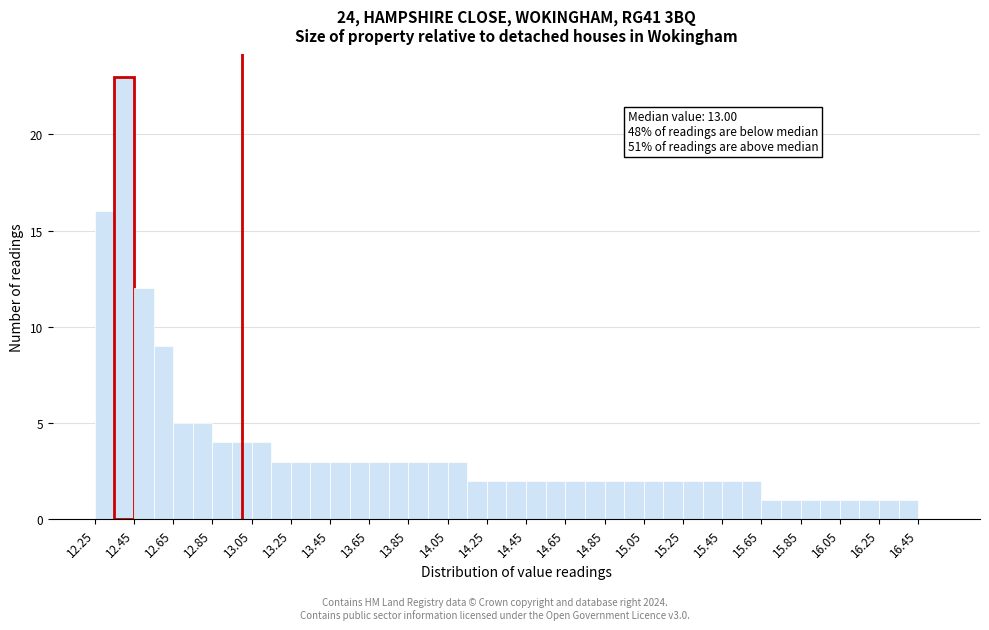

Which range on the x-axis has the tallest bar?

12.35 to 12.45